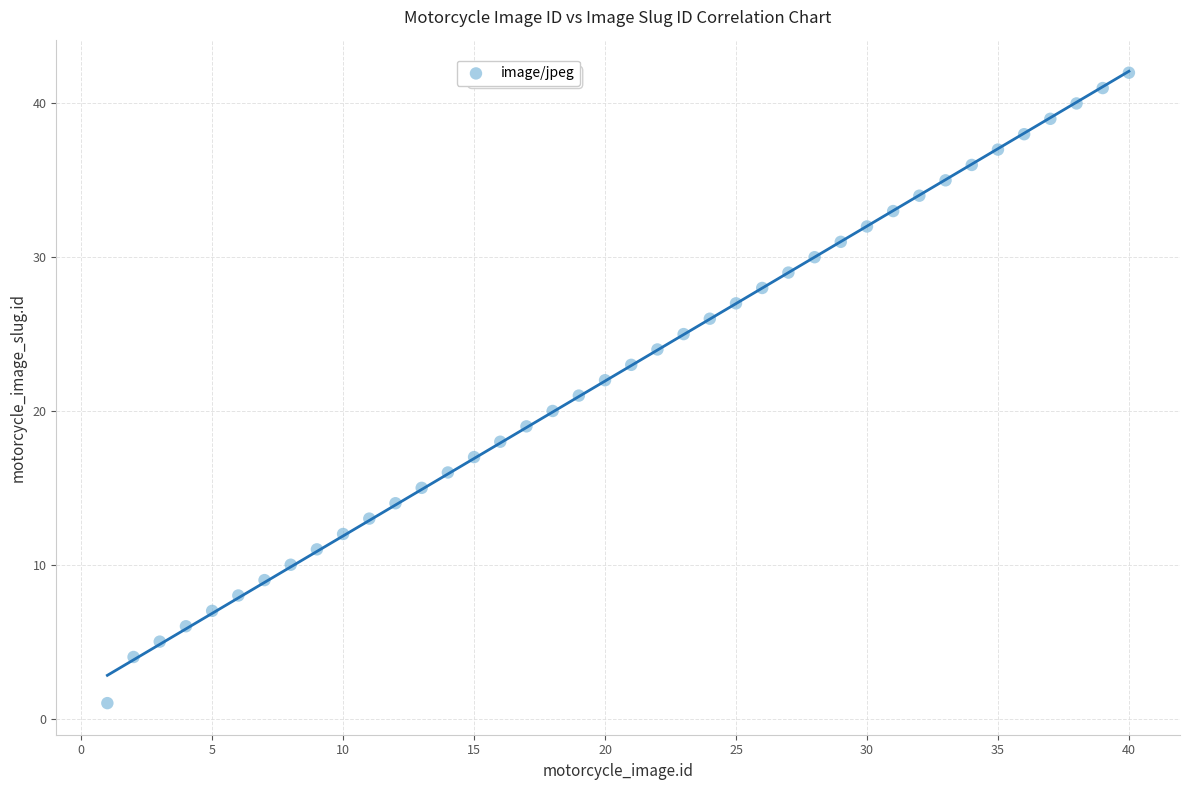

What is the range of X values (max minus min)?

39